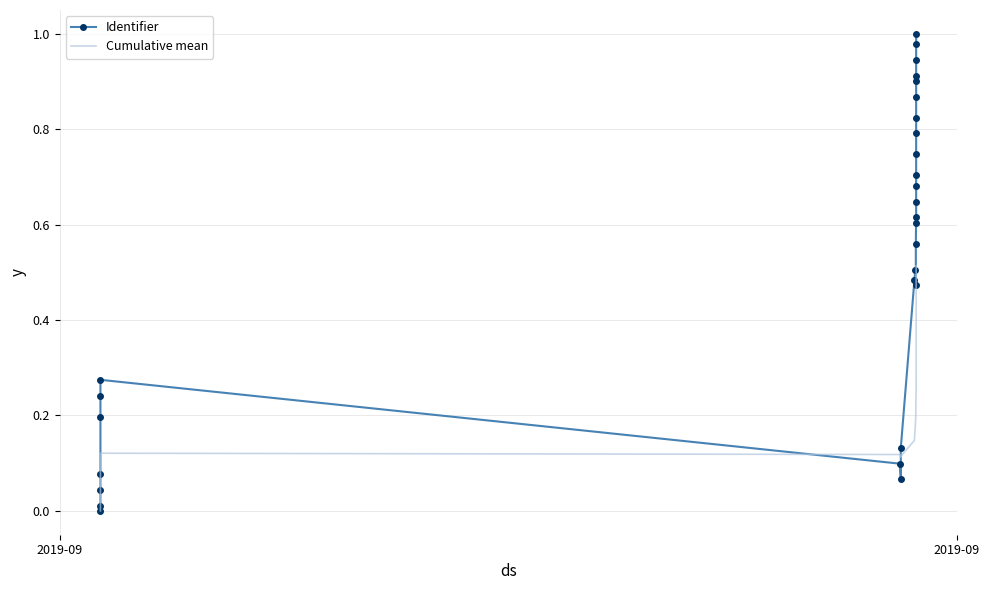

Which series ends up on top after the final intersection of Cumulative mean and Identifier?

Identifier